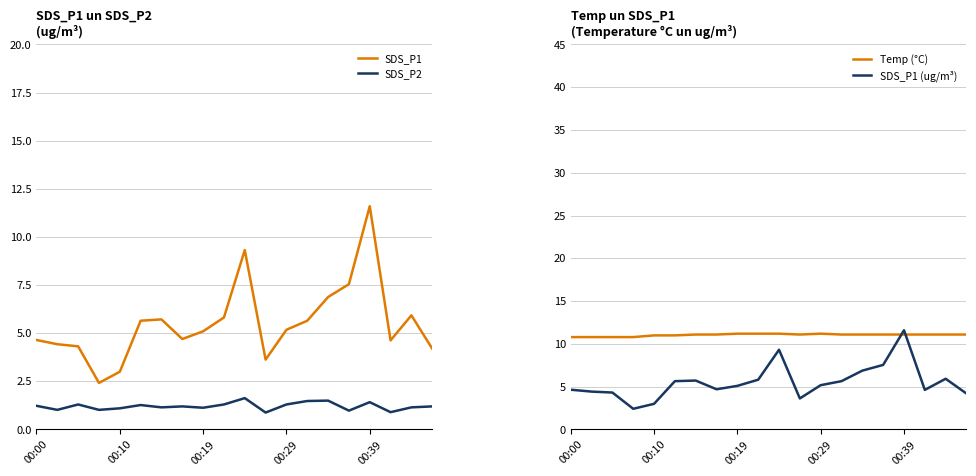

At which label does SDS_P1 (ug/m³) reach its peak?

00:39